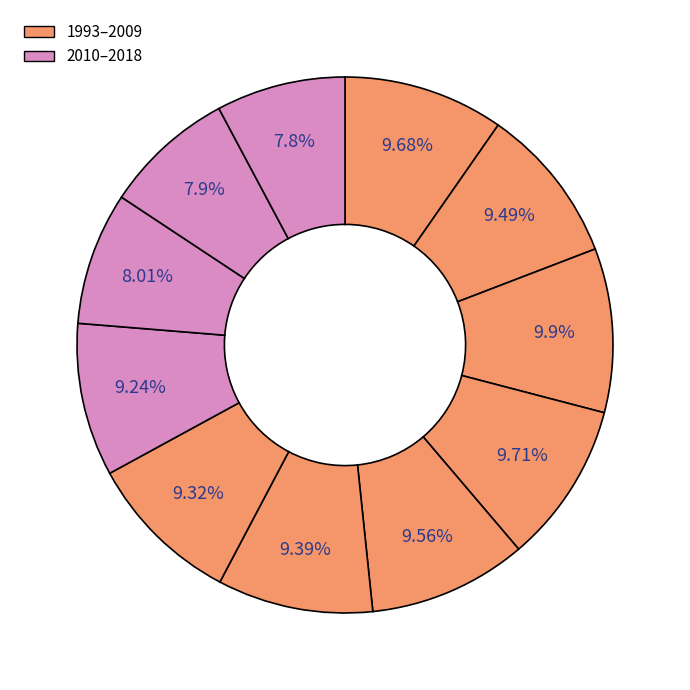

How many slices are in this pie chart?

11